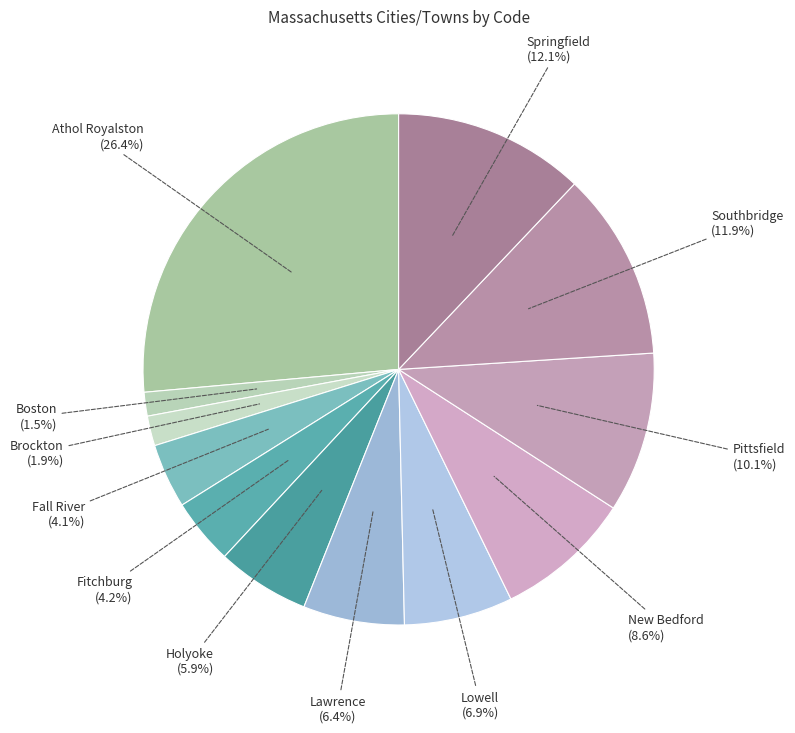

Is it true that Springfield is 24% of the pie?

False